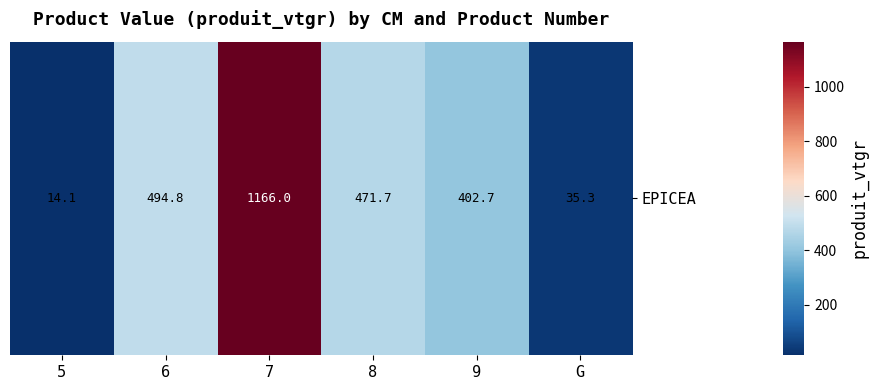

Reading right to left, list all the values displayed in this chart.

G=35.3	9=402.7	8=471.7	7=1166.0	6=494.8	5=14.1